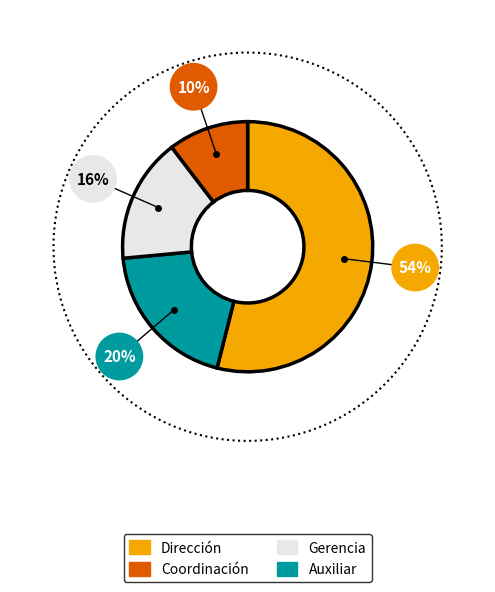

Do Dirección and Limpieza together represent more than half of the pie?

Yes